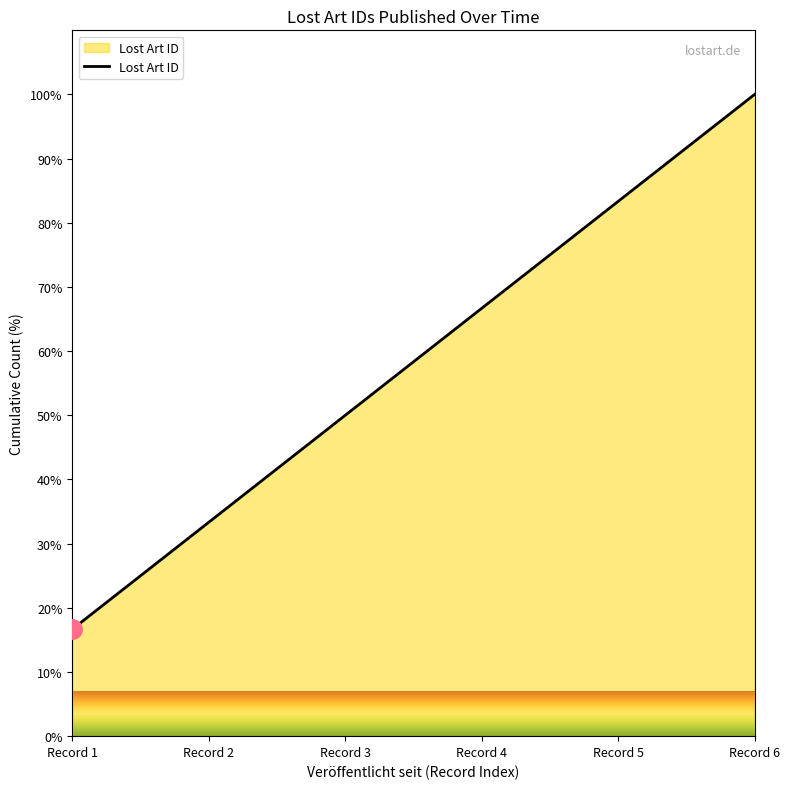

Rank the categories by value from highest to lowest.

Record 6, Record 5, Record 4, Record 3, Record 2, Record 1